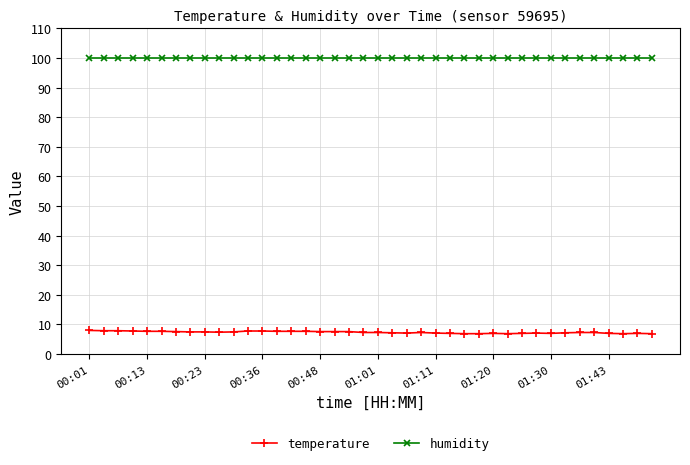

At how many categories does at least one series exceed 50?

40